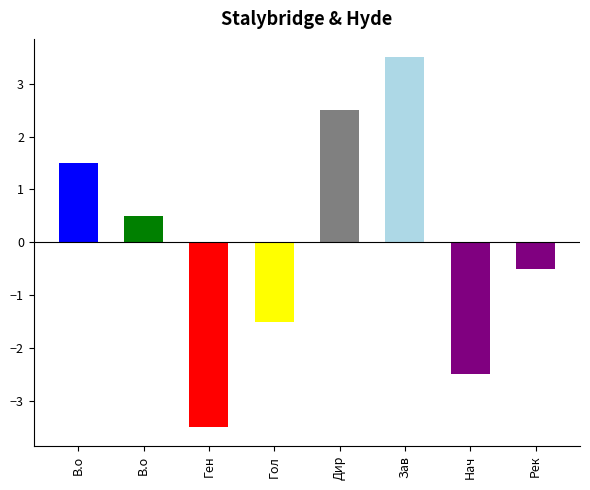

Reading left to right, transcribe all the data shown in this chart.

В.о=1.5	В.о=0.5	Ген=-3.5	Гол=-1.5	Дир=2.5	Зав=3.5	Нач=-2.5	Рек=-0.5